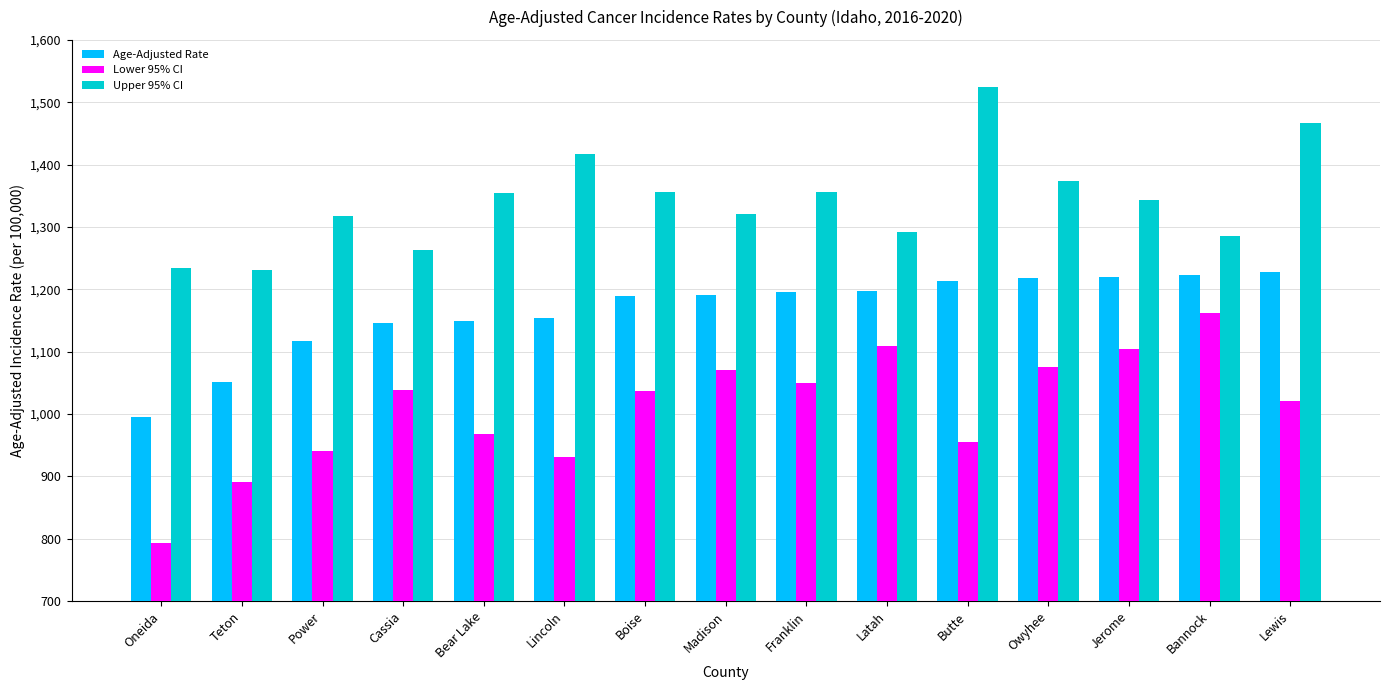

How many distinct data groups are displayed?

3